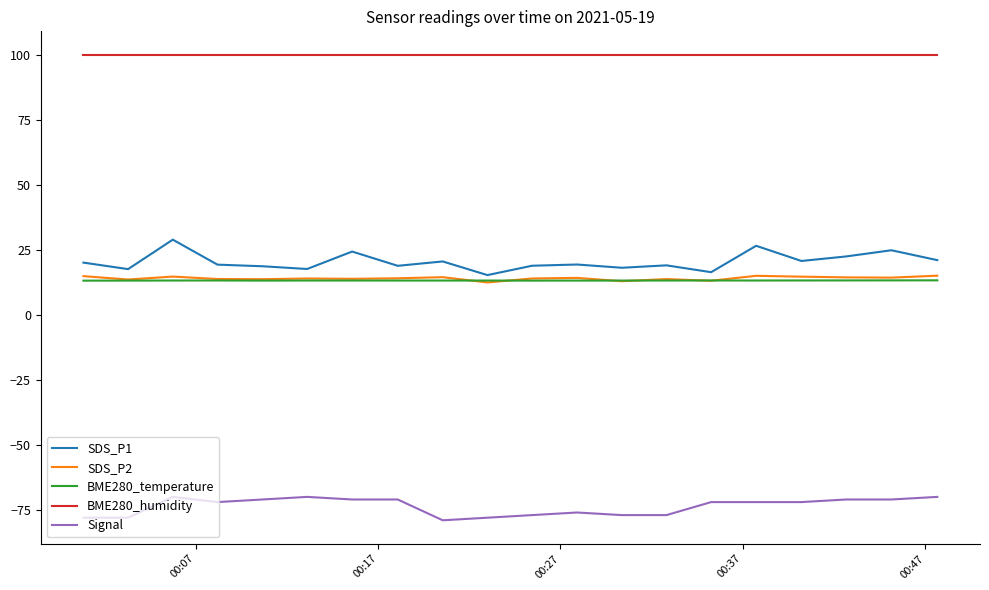

What is the greatest value displayed?

100.0